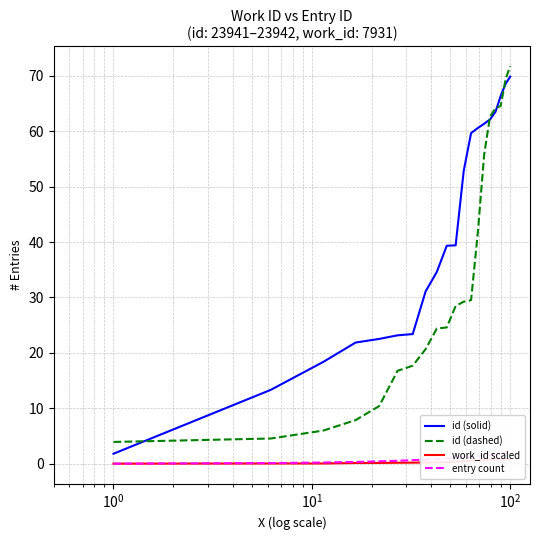

Which series has the largest total across all categories?

id (solid)